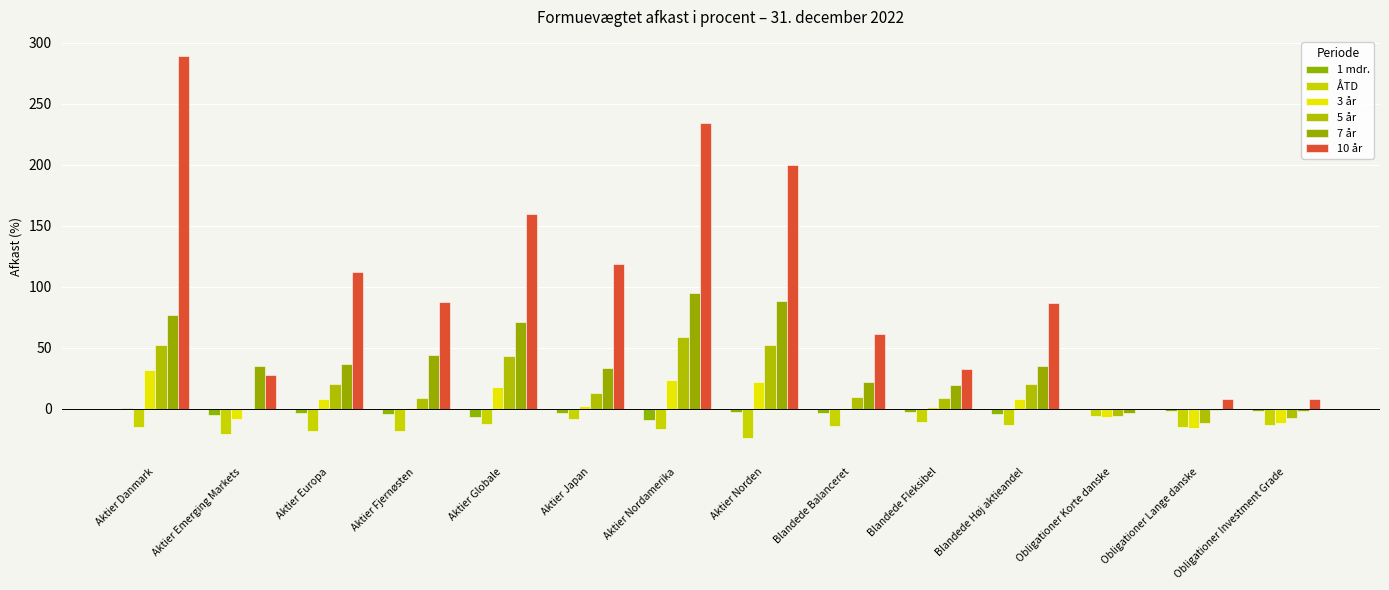

Count the number of categories in the chart.

14